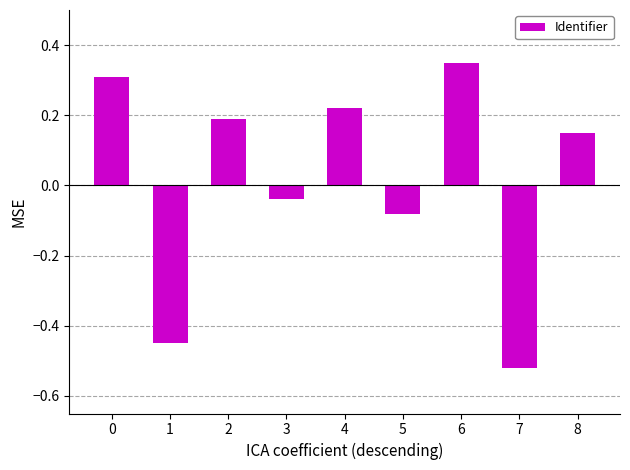

Does the chart contain any negative values?

Yes